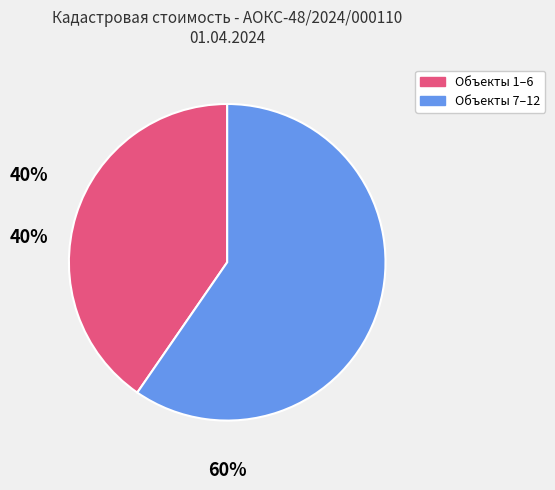

Is there any slice that represents more than half of the pie?

Yes